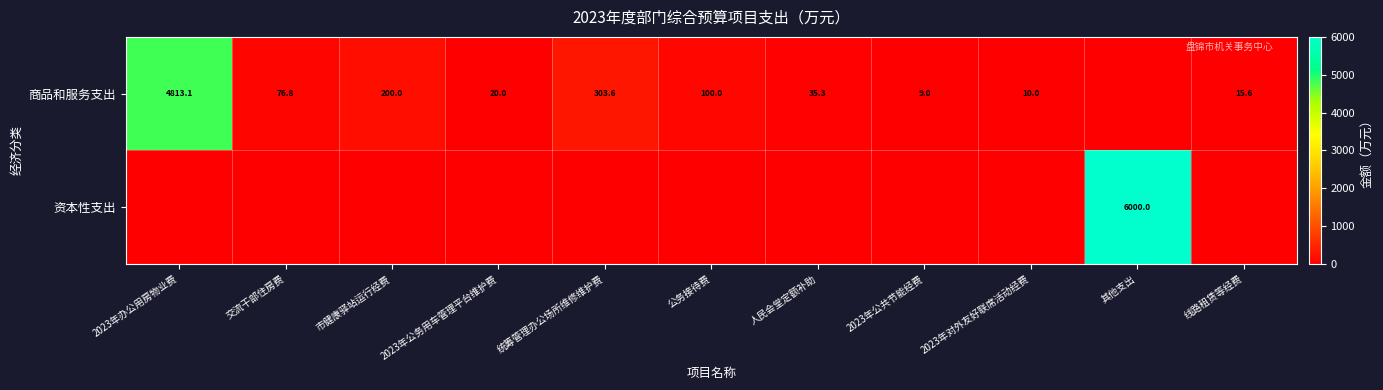

What is the greatest value displayed?

6000.0